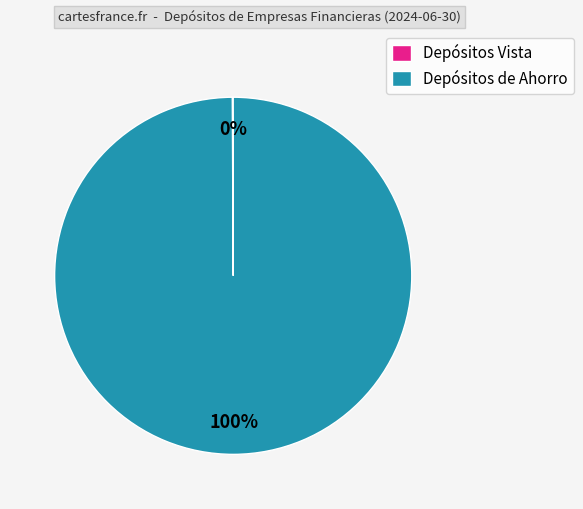

Which category has the biggest portion of the pie?

Depósitos de Ahorro